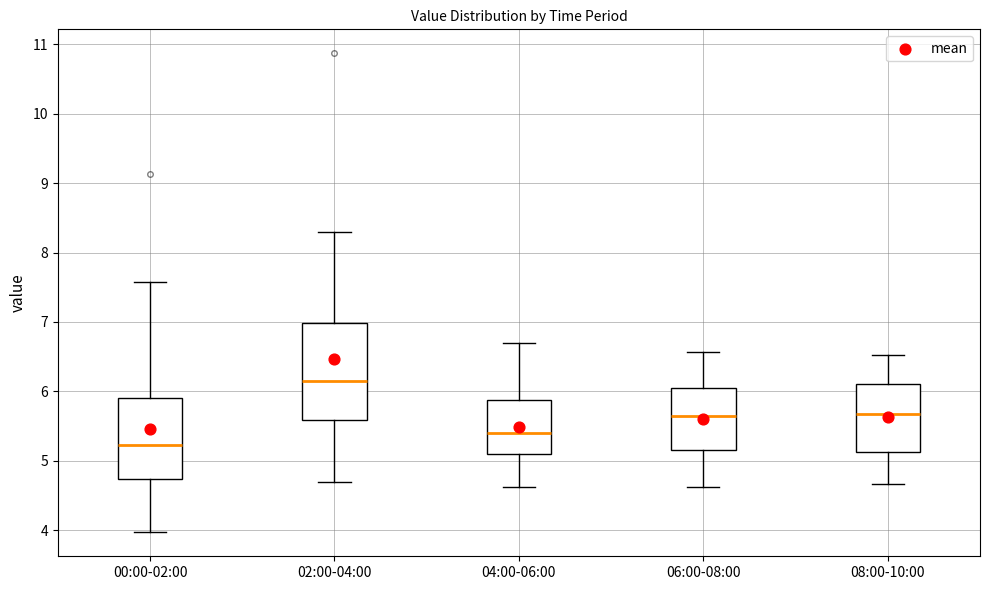

Reading left to right, transcribe this box plot: for each box, give where its median line is, the range the box spans, and where its two whiskers end, as read against the y-axis. The values are not printed on the chart, so give them approximately, as read against the axis.

00:00-02:00: median 5.2, box 4.7 to 5.9, whiskers 4.0 to 7.6
02:00-04:00: median 6.2, box 5.6 to 7.0, whiskers 4.7 to 8.3
04:00-06:00: median 5.4, box 5.1 to 5.9, whiskers 4.6 to 6.7
06:00-08:00: median 5.7, box 5.2 to 6.1, whiskers 4.6 to 6.6
08:00-10:00: median 5.7, box 5.1 to 6.1, whiskers 4.7 to 6.5